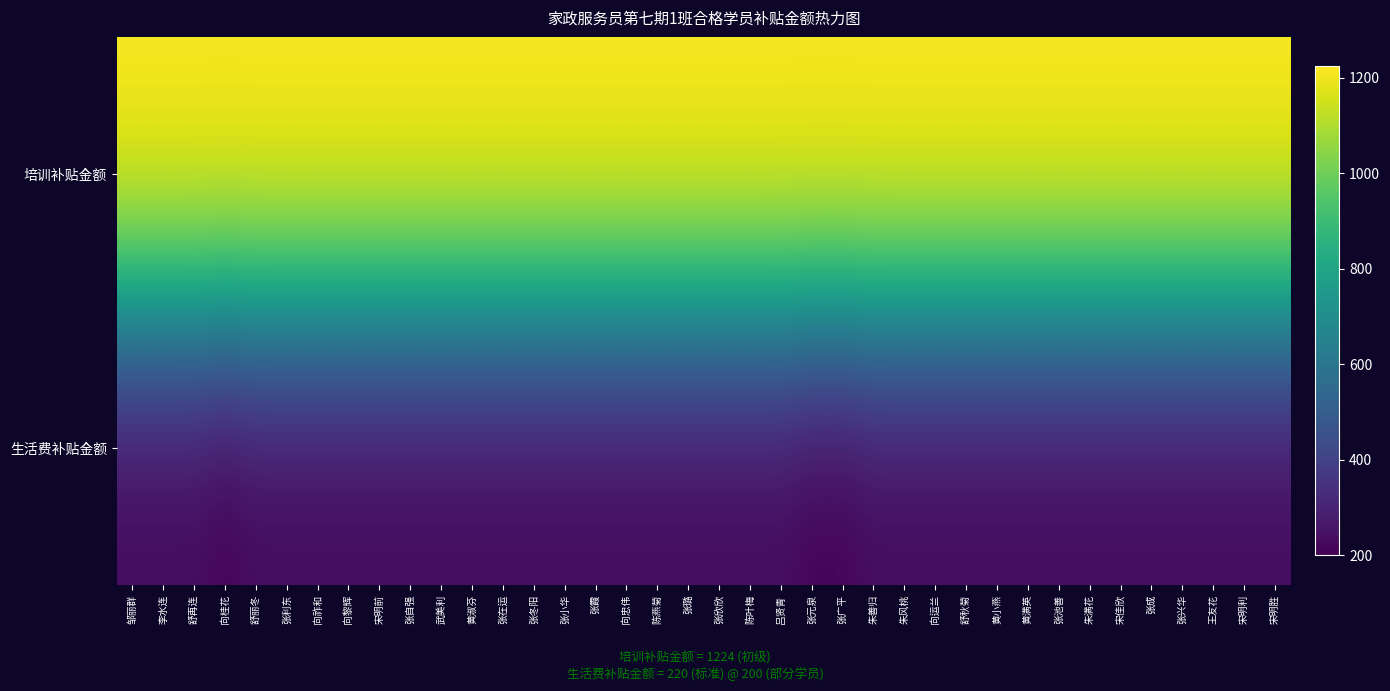

At 张小华, list the series in order from largest to smallest.

培训补贴金额, 生活费补贴金额